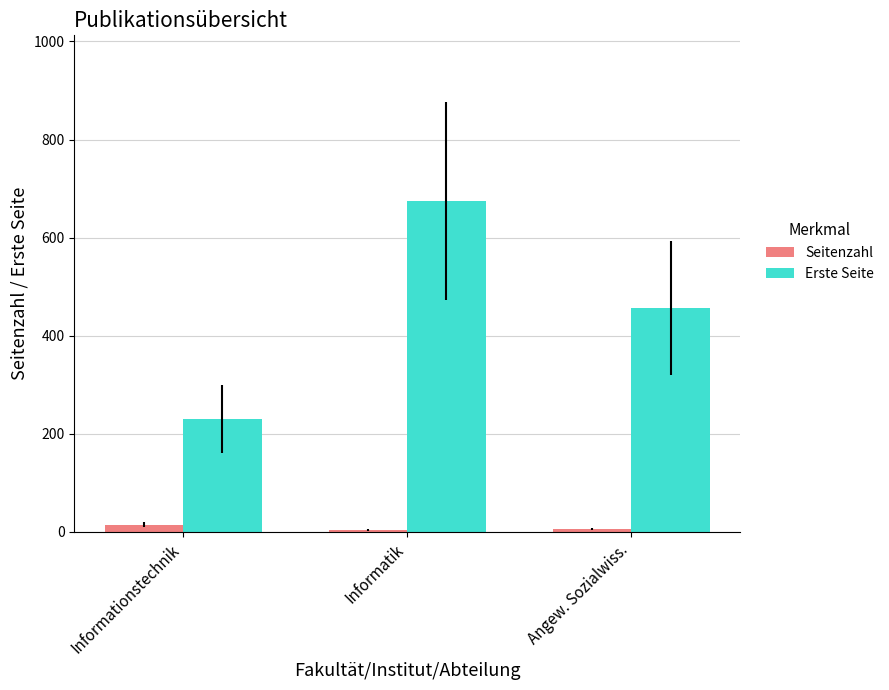

What is the label of the 2nd bar from the left?

Informatik